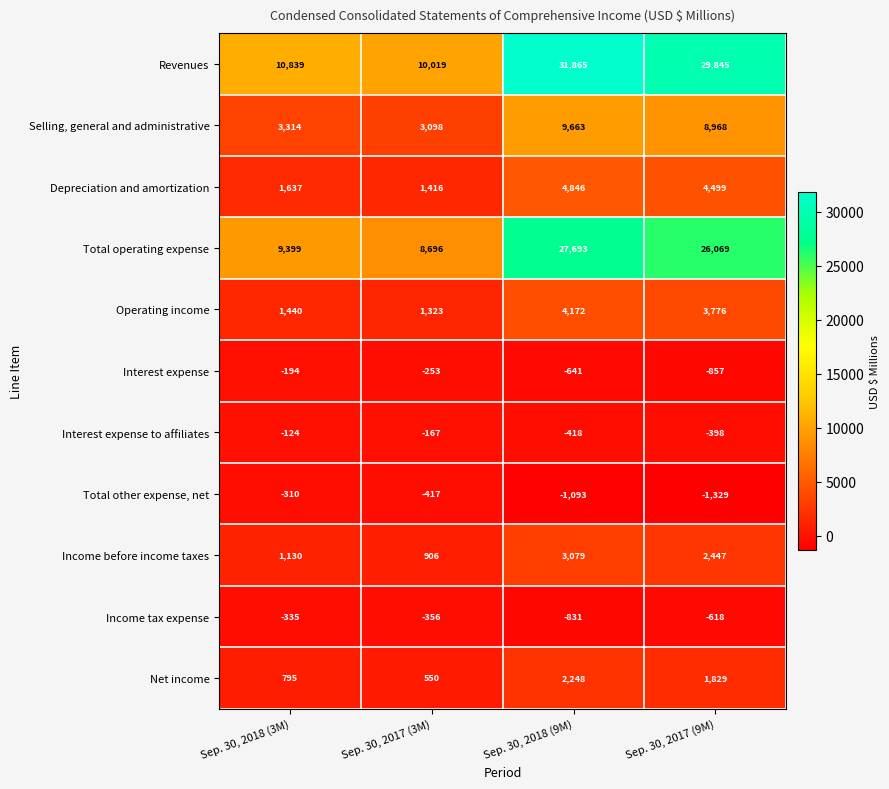

The Total other expense, net series shows -401 at Sep. 30, 2018 (9M). True or false?

False